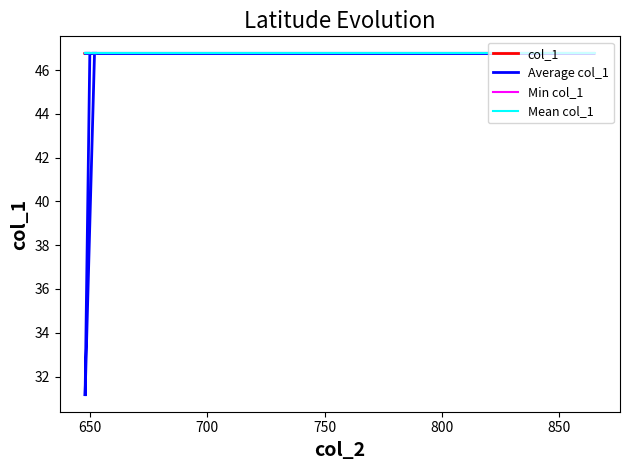

What value does the col_1 series have at 750?

46.8